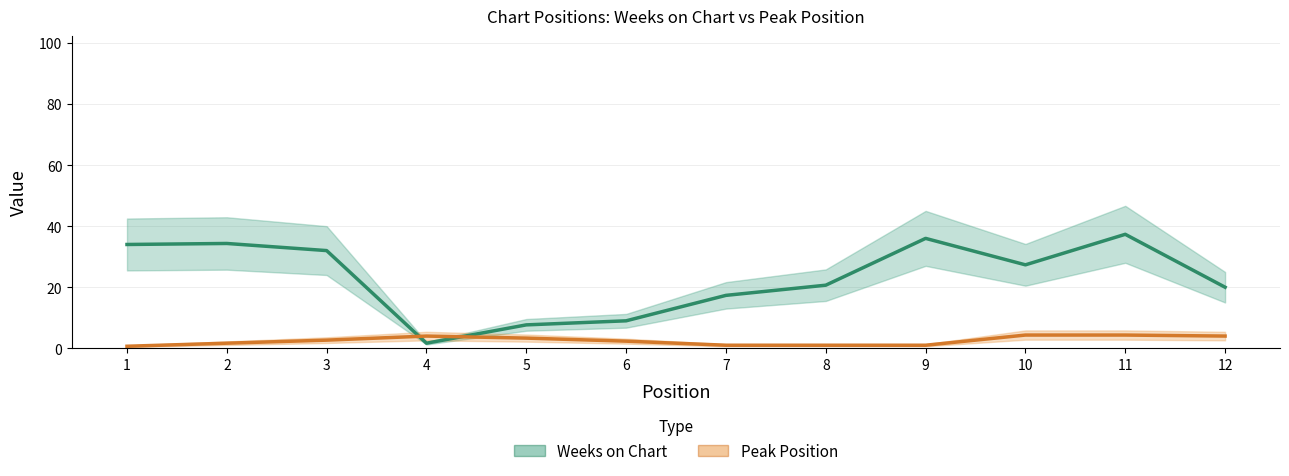

How many data points in Weeks on Chart are less than 27?

6